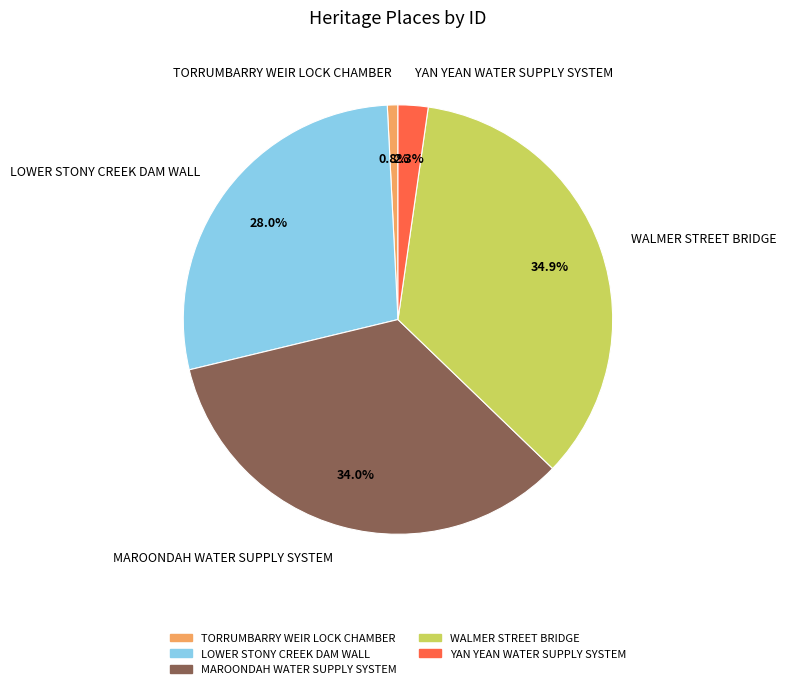

To the nearest percent, what is the difference between the largest and smallest slice percentages?

34%